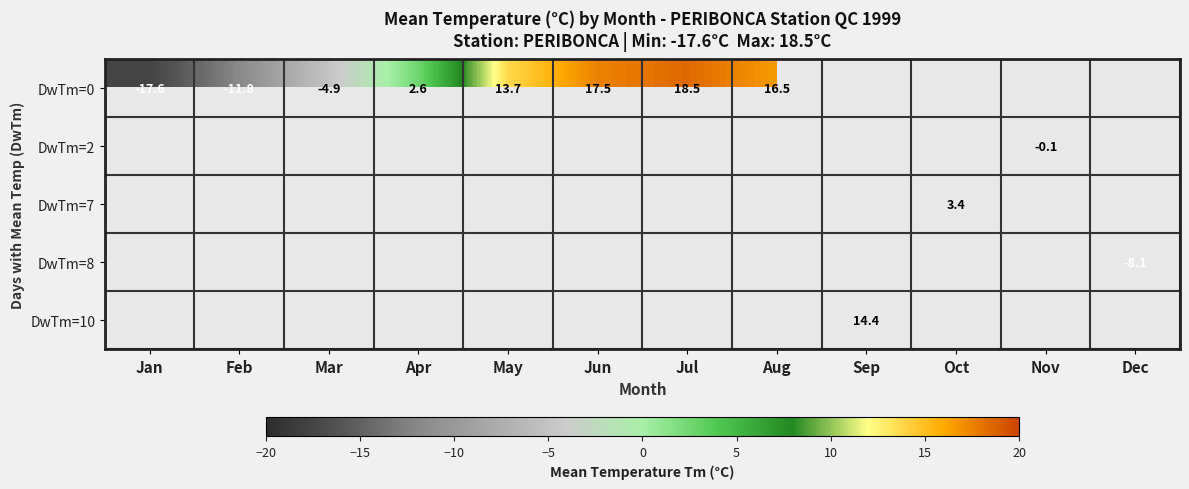

At which category does the chart reach its peak across all series?

Jul